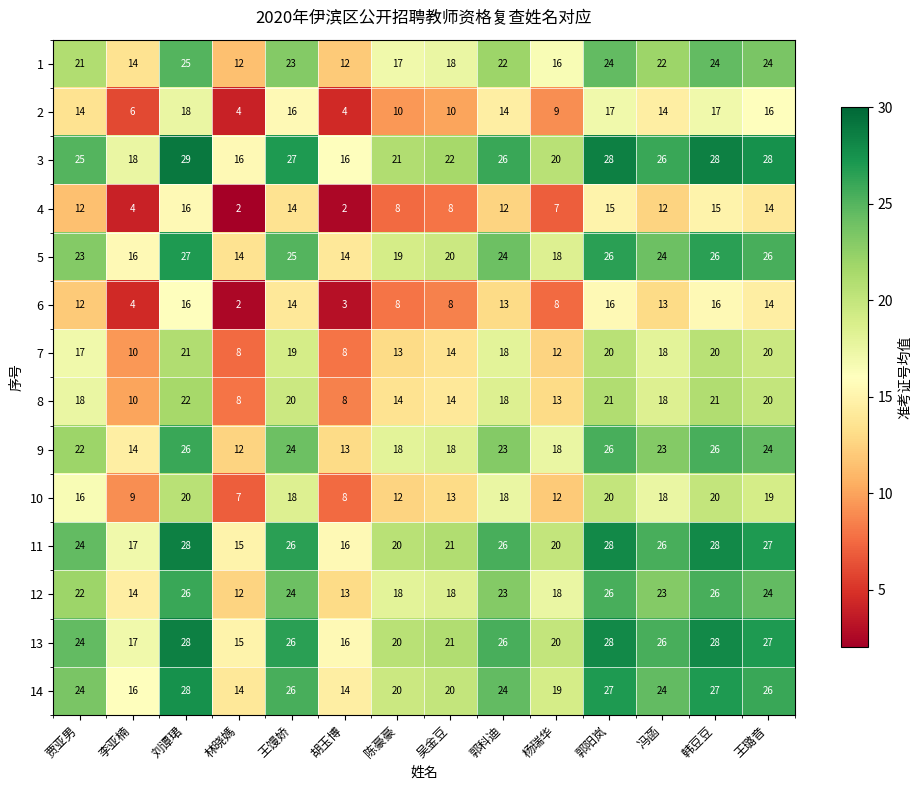

What is the difference between the highest and lowest values at 刘谭珺?

13